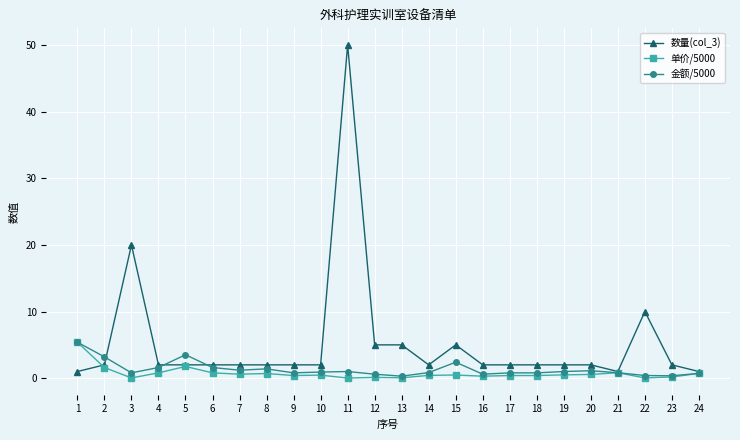

What is the sum of all 单价/5000 values?

17.6